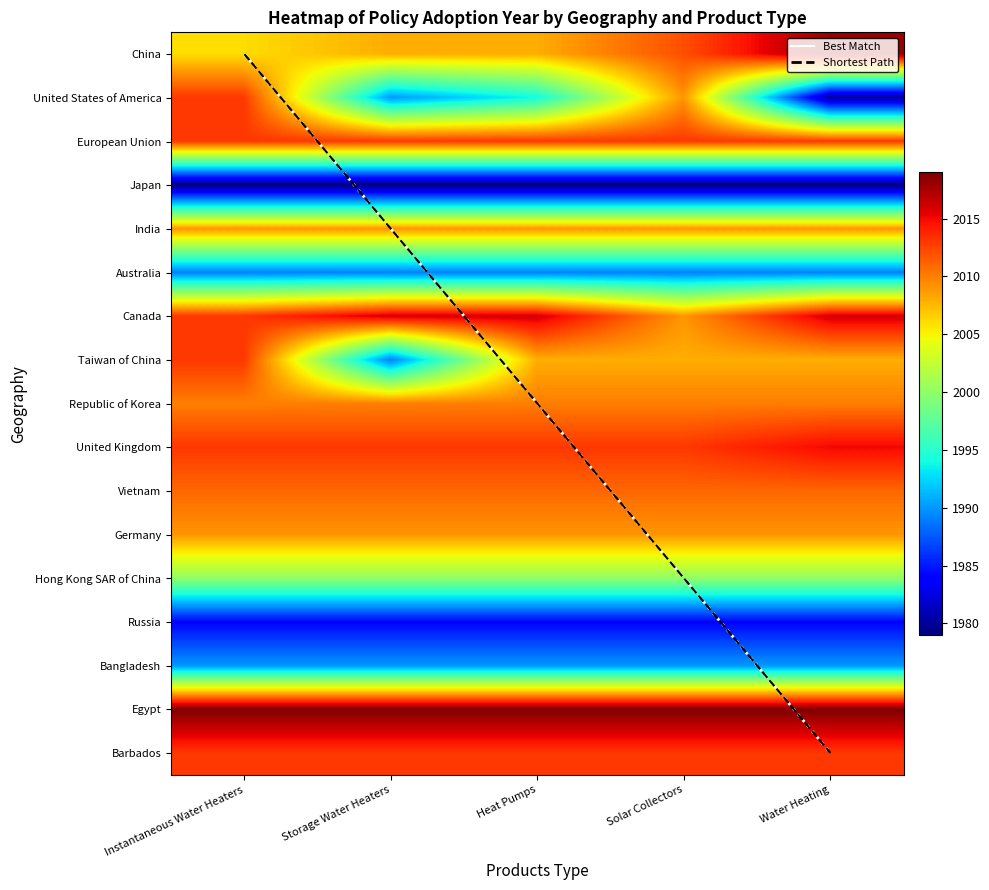

Which has a higher value, Solar Collectors or Storage Water Heaters?

Solar Collectors